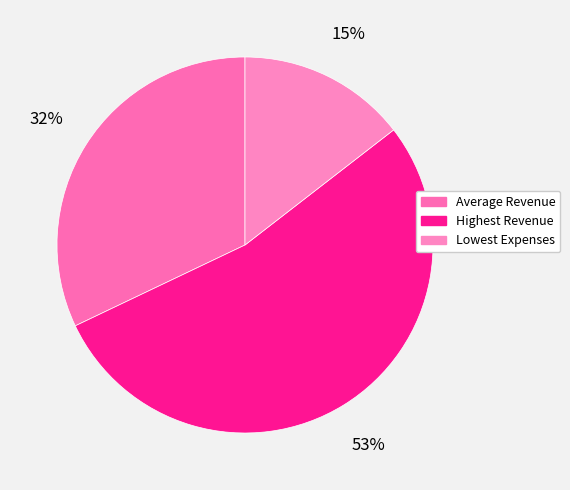

To the nearest percent, what is the average slice percentage?

33%